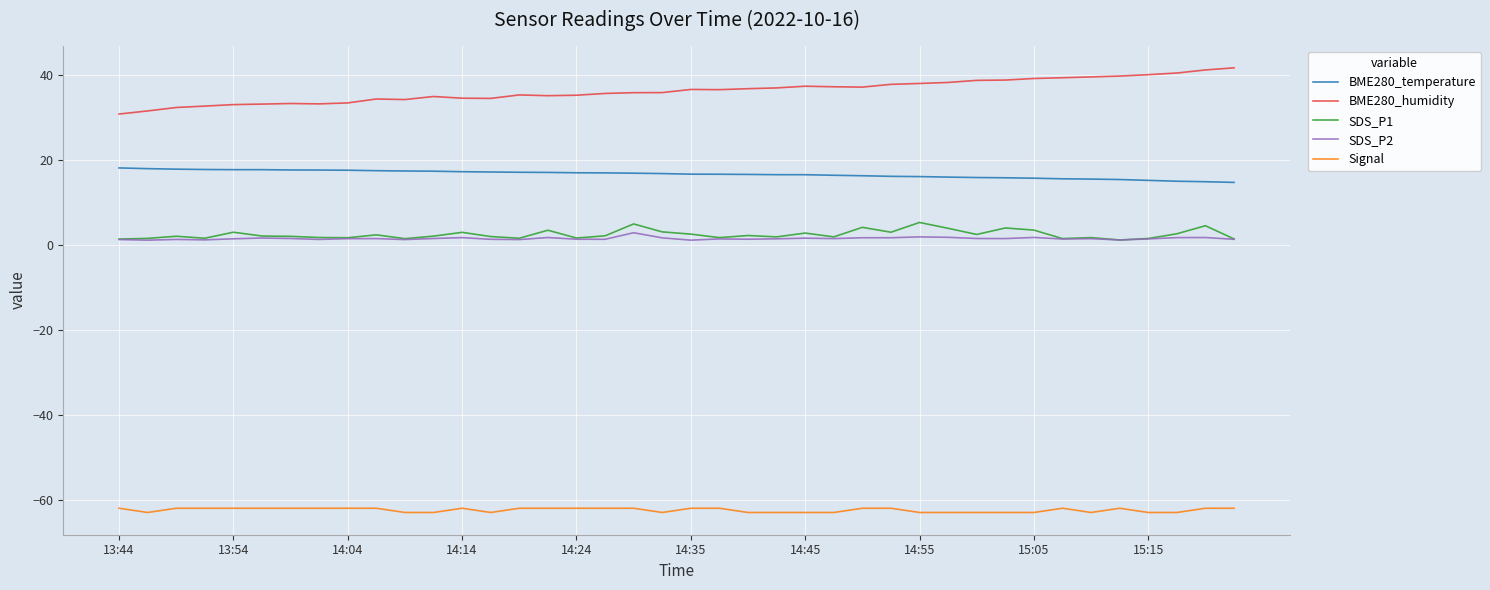

Which series has the largest total across all categories?

BME280_humidity